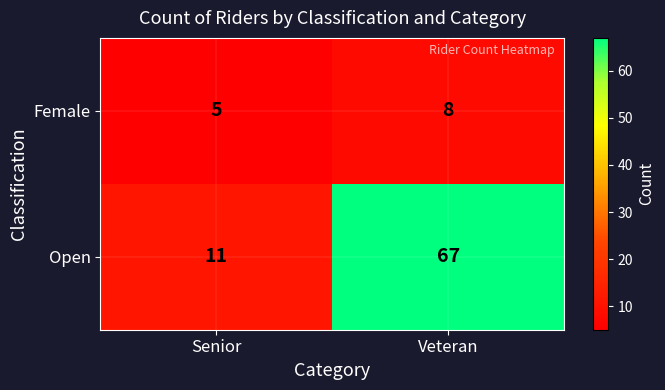

Which category has the highest value across all series?

Veteran